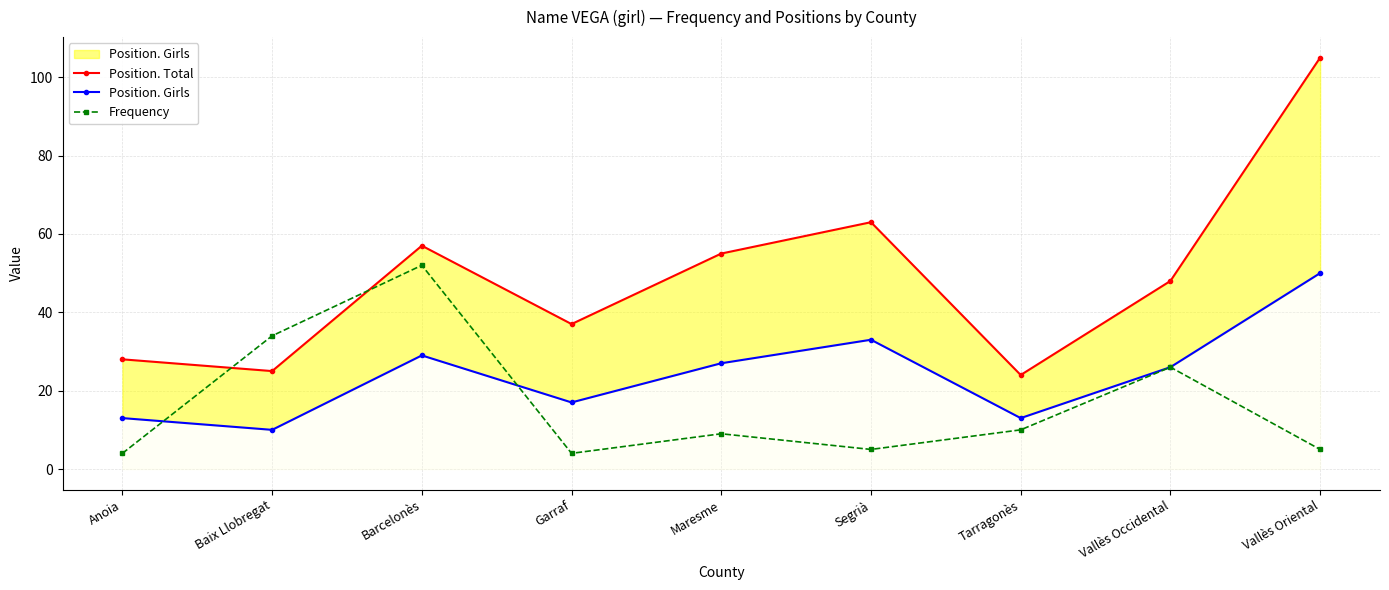

Which has a higher value, Vallès Occidental or Anoia?

Vallès Occidental